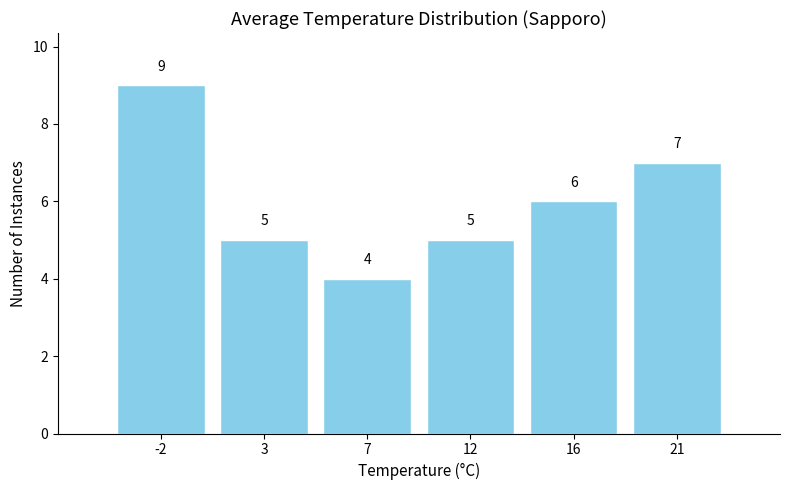

Reading left to right, extract all data points from this chart.

-2=9	3=5	7=4	12=5	16=6	21=7